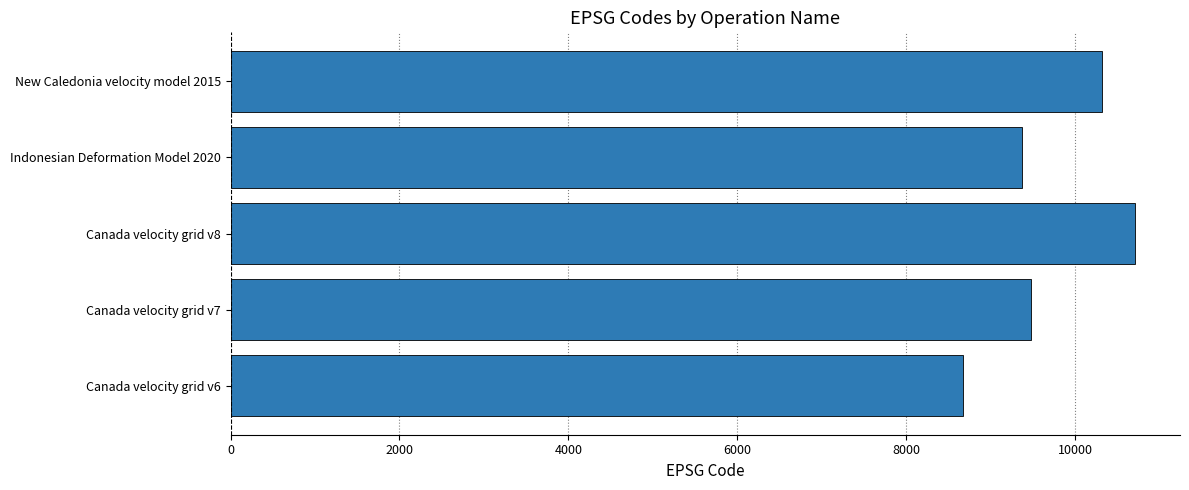

List the labels in order of value, smallest first.

Canada velocity grid v6, Indonesian Deformation Model 2020, Canada velocity grid v7, New Caledonia velocity model 2015, Canada velocity grid v8